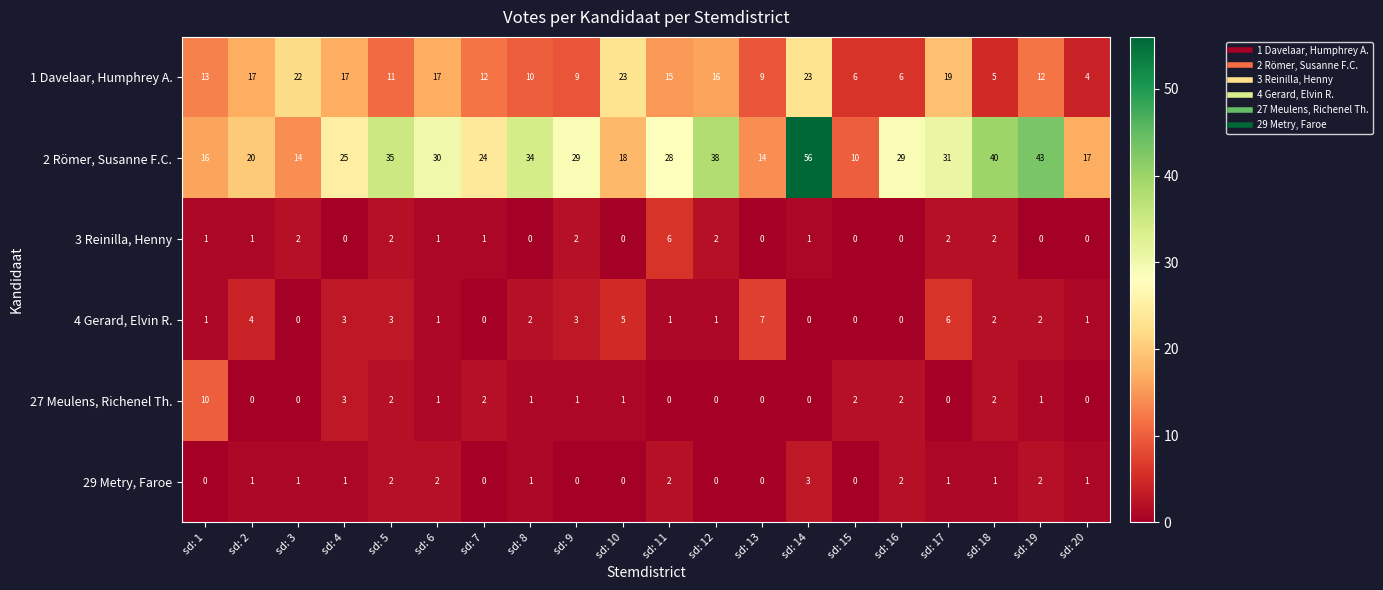

What is the maximum value for 27 Meulens, Richenel Th.?

10